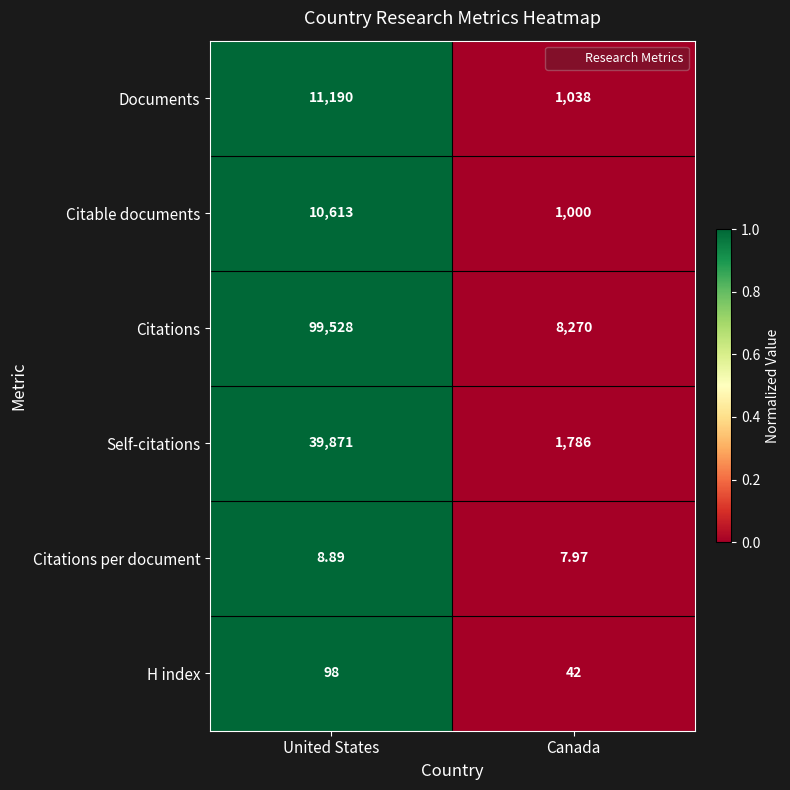

Which series has the largest total across all categories?

Citations